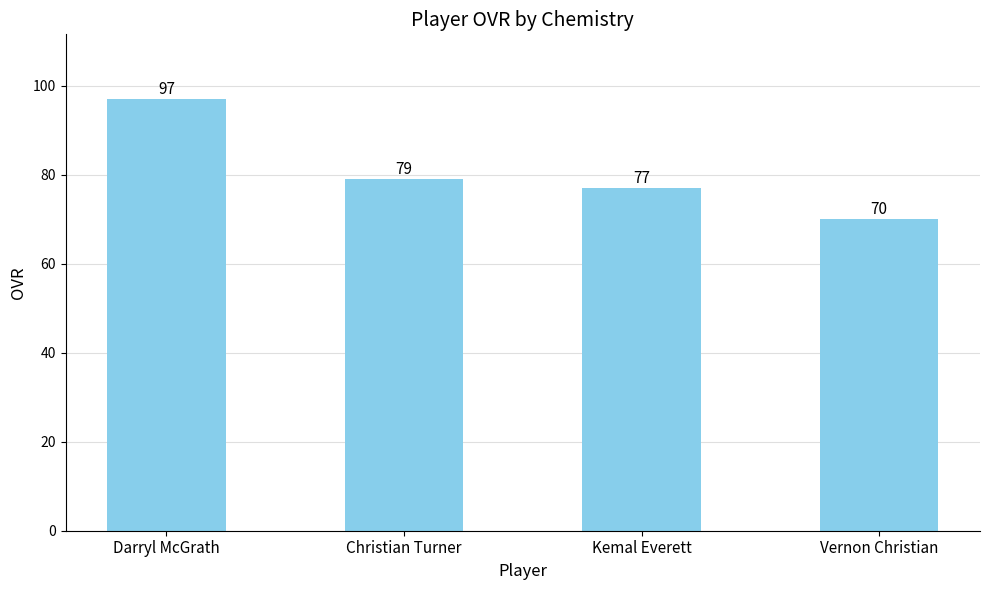

Rank the categories by value from highest to lowest.

Darryl McGrath, Christian Turner, Kemal Everett, Vernon Christian